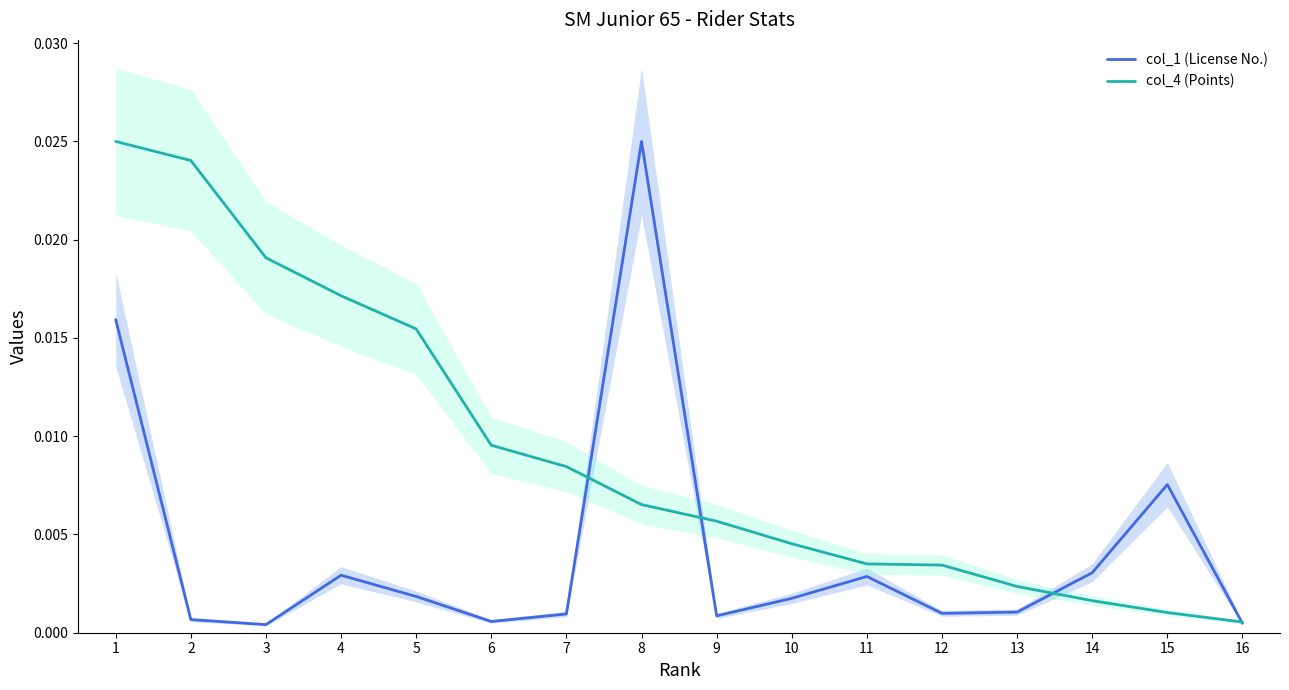

At how many categories does at least one series exceed 0?

16